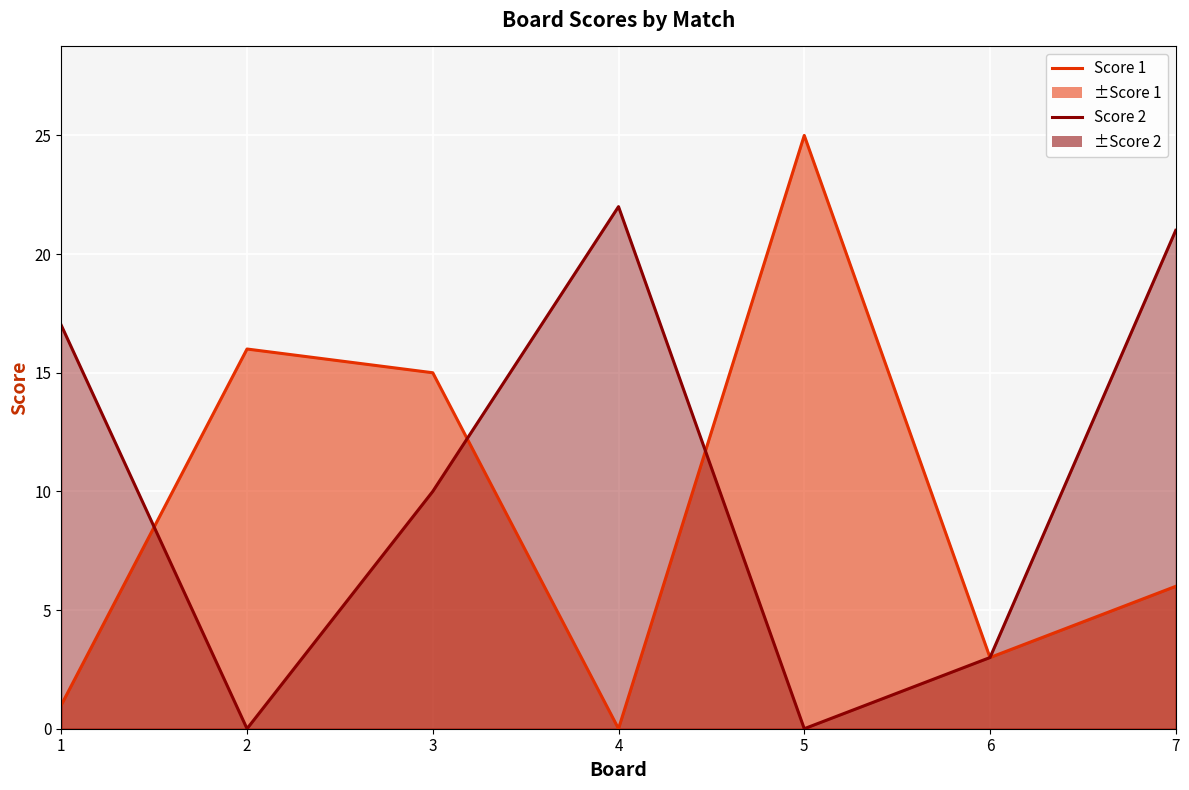

How many lines are shown in the chart?

2